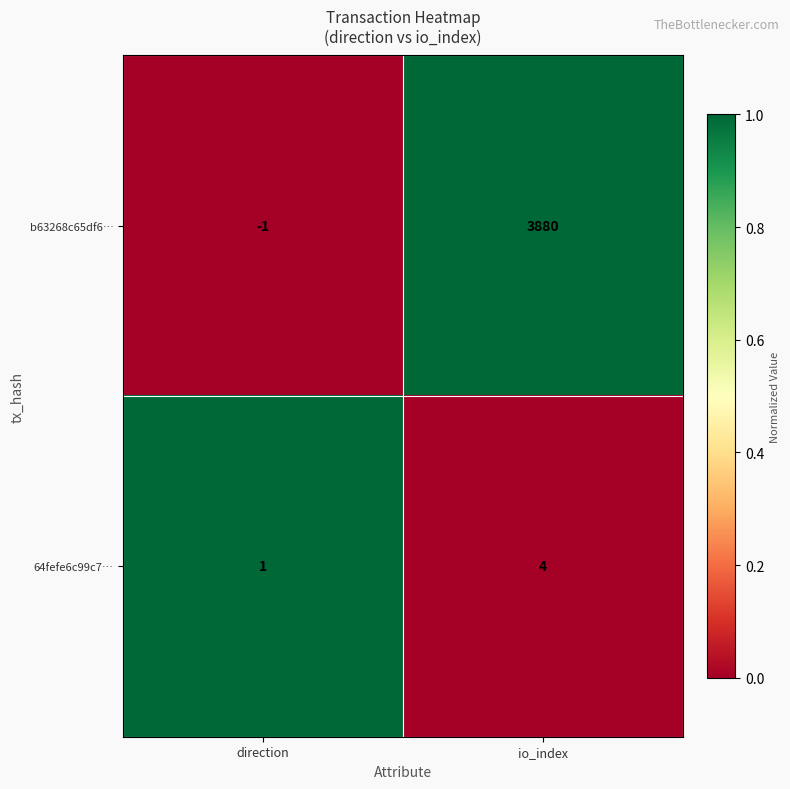

What is the difference between the 64fefe6c99c7… values at direction and io_index?

3